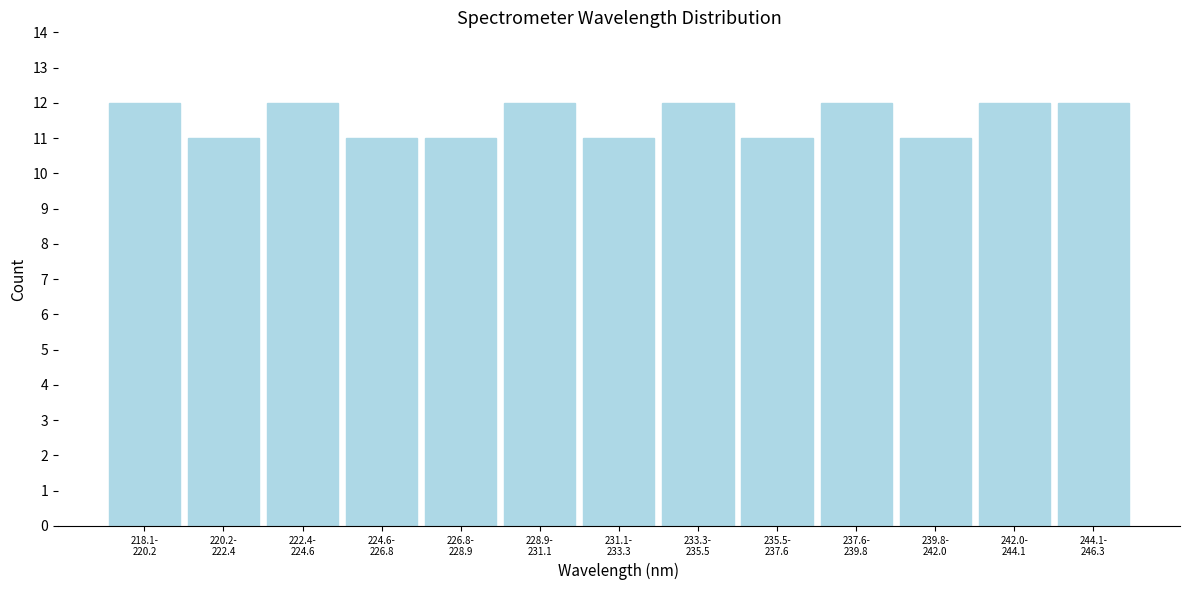

Reading left to right, what are all the values shown in this chart?

12	11	12	11	11	12	11	12	11	12	11	12	12